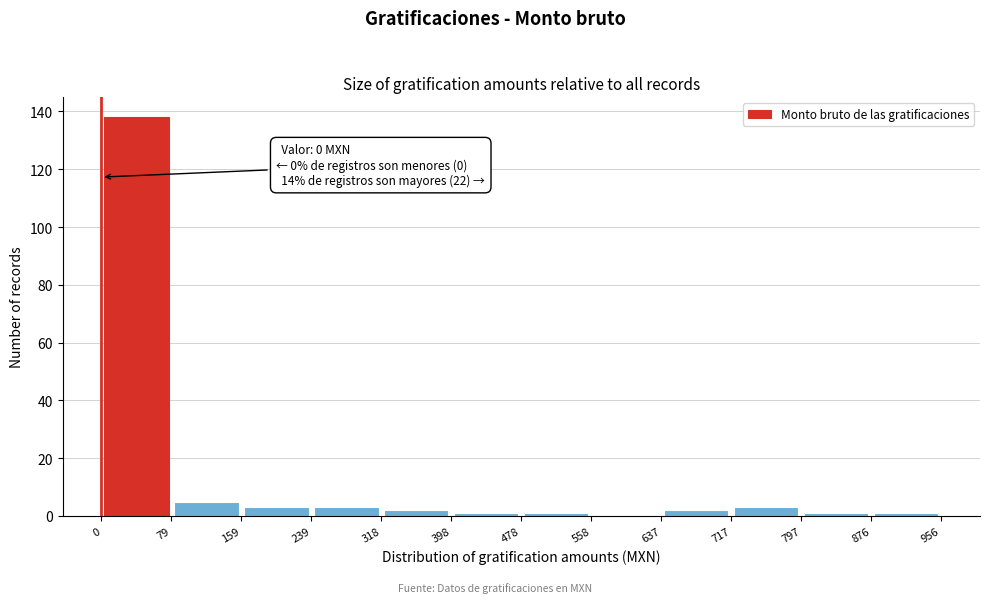

Which range on the x-axis has the tallest bar?

0 to 79